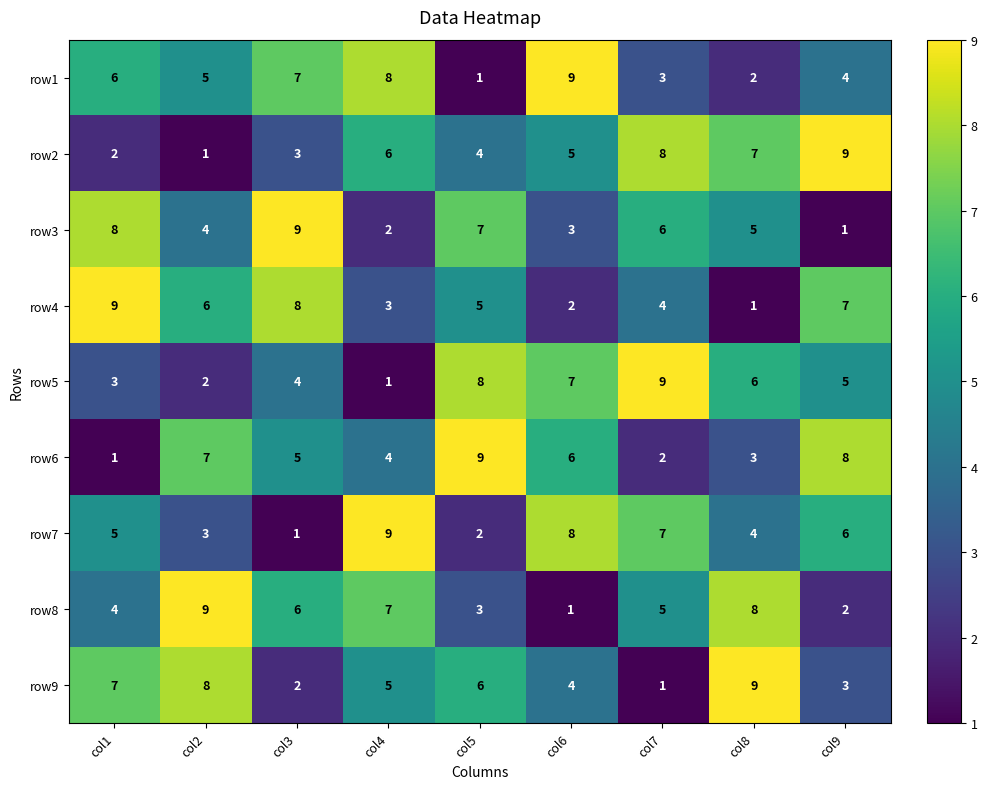

Rank the series at col7 from highest to lowest value.

row5, row2, row7, row3, row8, row4, row1, row6, row9